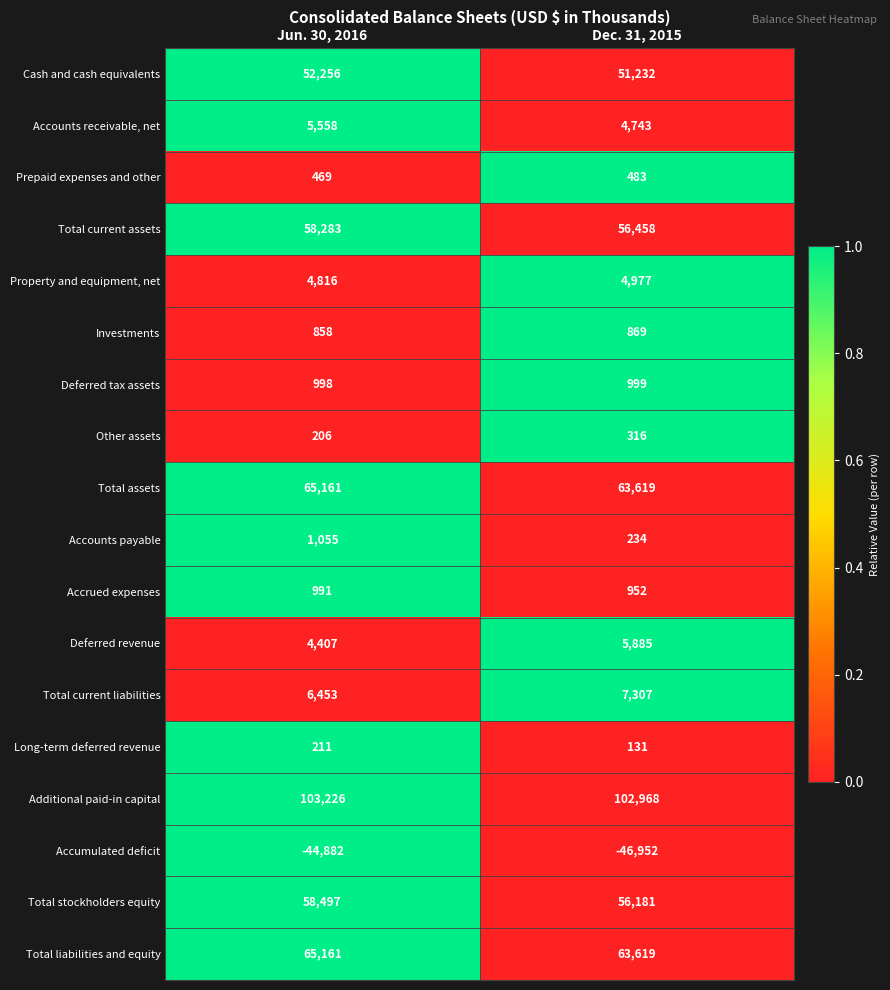

What is the difference between the maximum and minimum values in the Cash and cash equivalents series?

1024